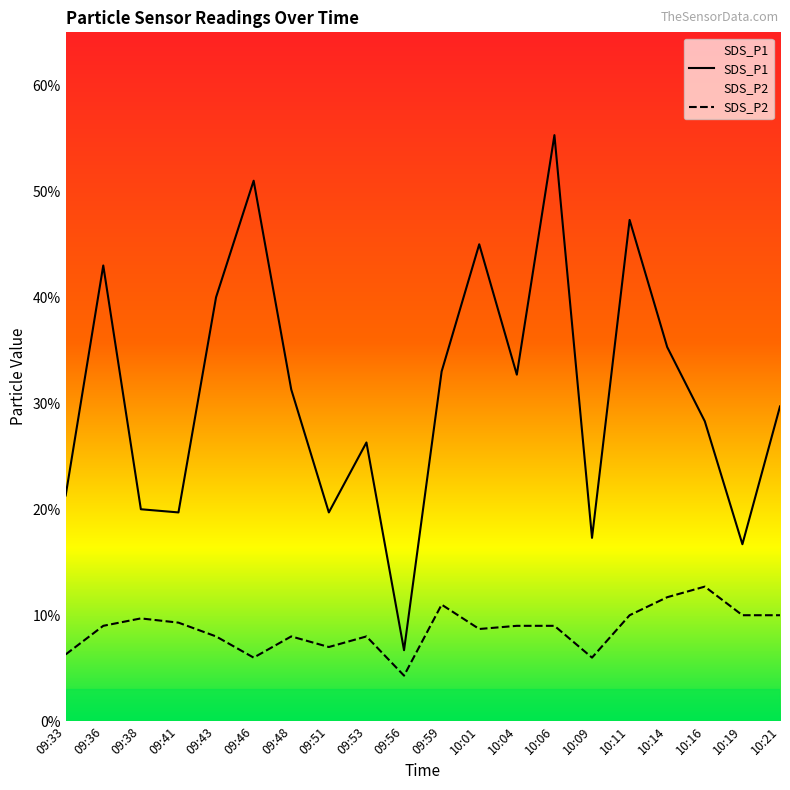

What position from the right is 10:11?

5